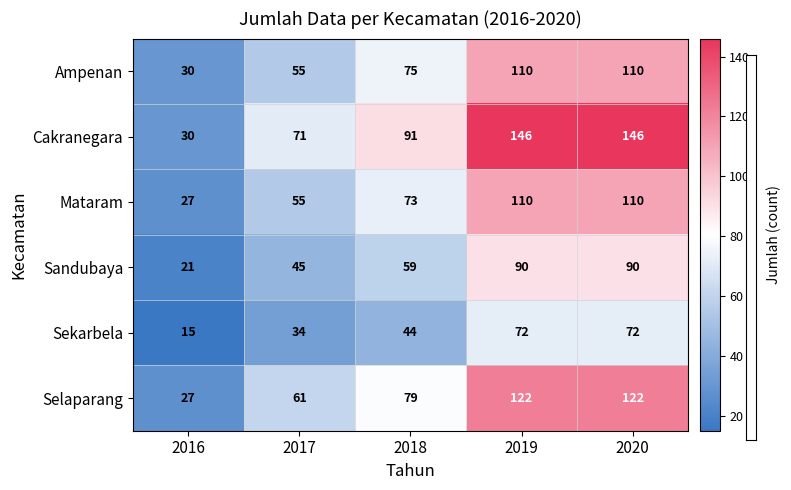

At how many categories does at least one series exceed 56?

4